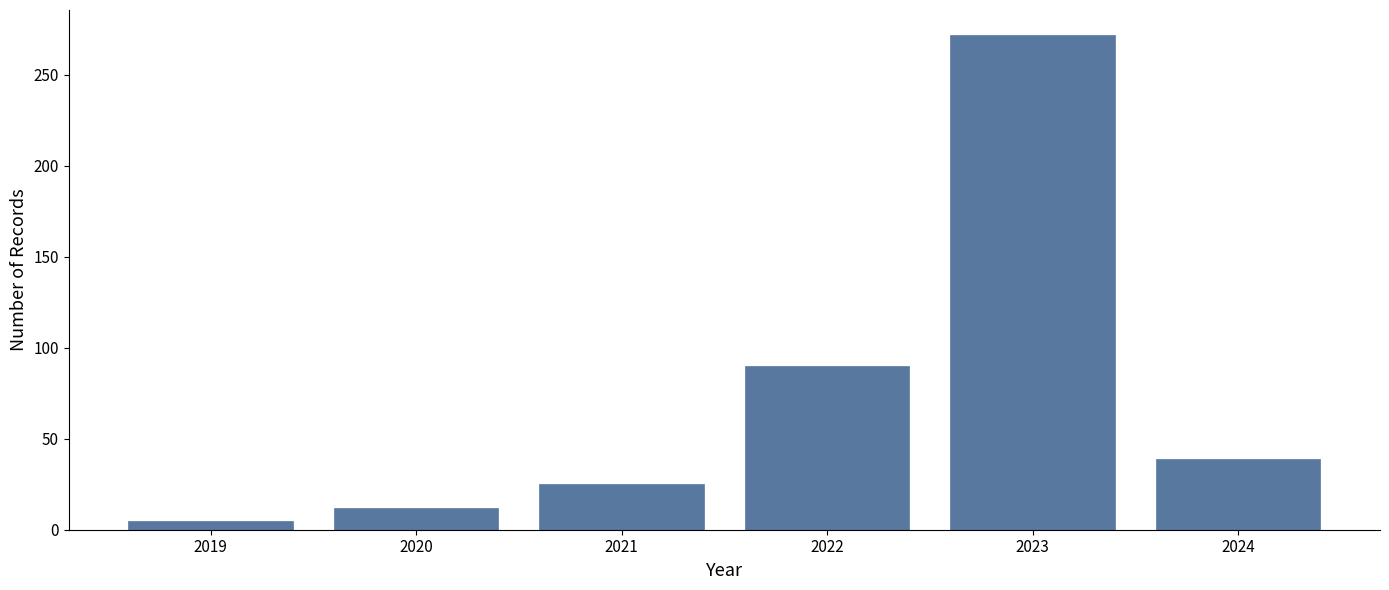

Reading right to left, transcribe all the data shown in this chart.

2024=39	2023=272	2022=90	2021=25	2020=12	2019=5